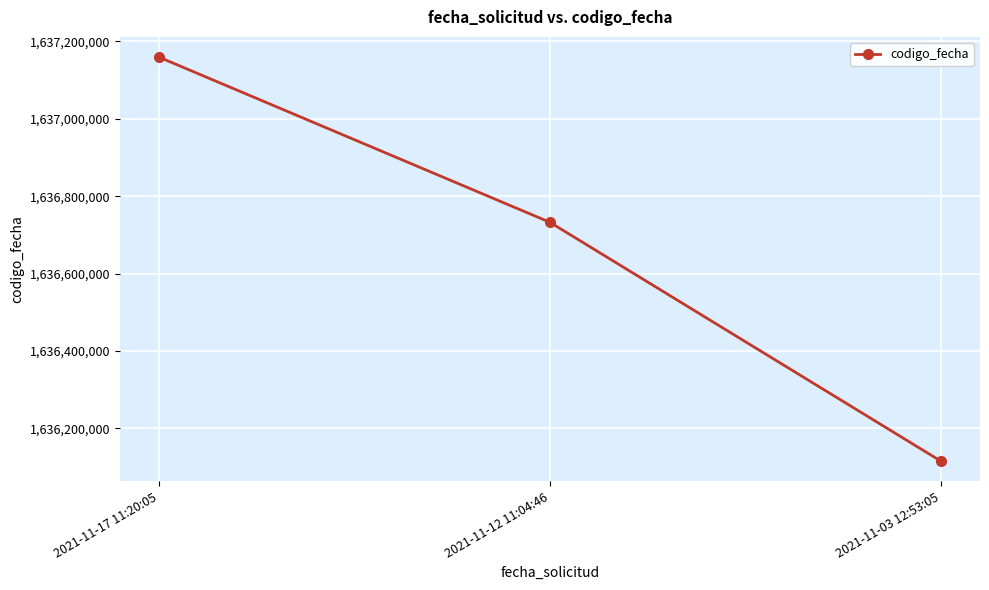

List the labels in order of value, smallest first.

2021-11-03 12:53:05, 2021-11-12 11:04:46, 2021-11-17 11:20:05